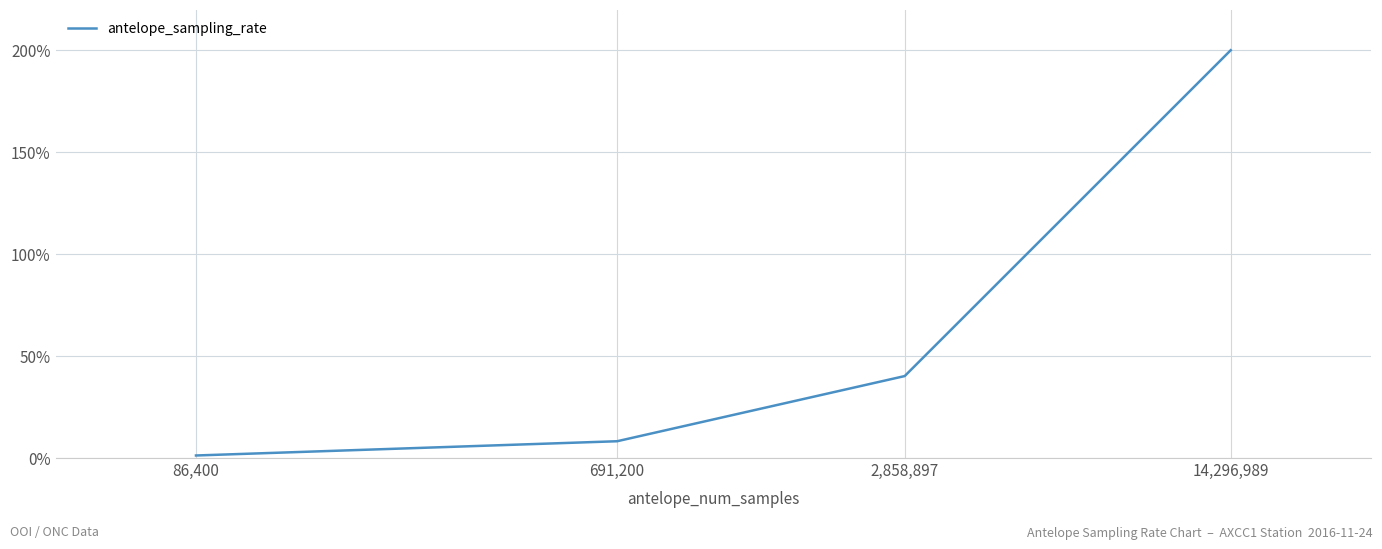

What is the greatest value displayed?

200